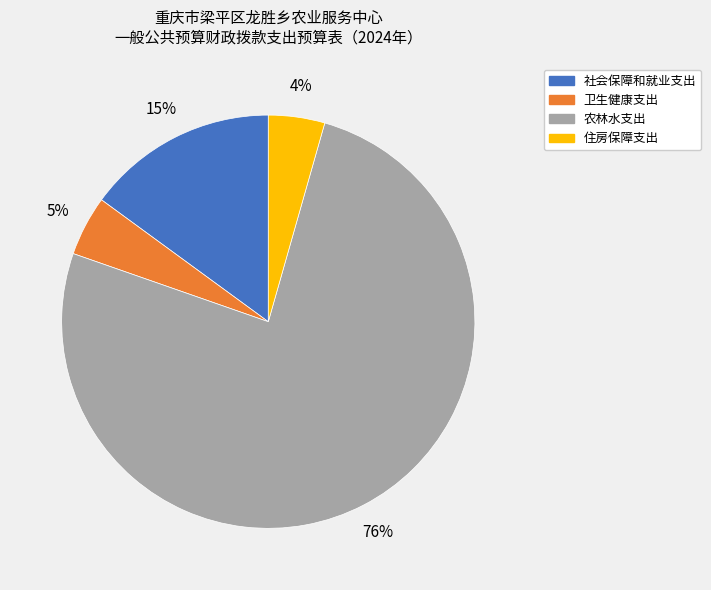

Count the number of slices in the pie.

4